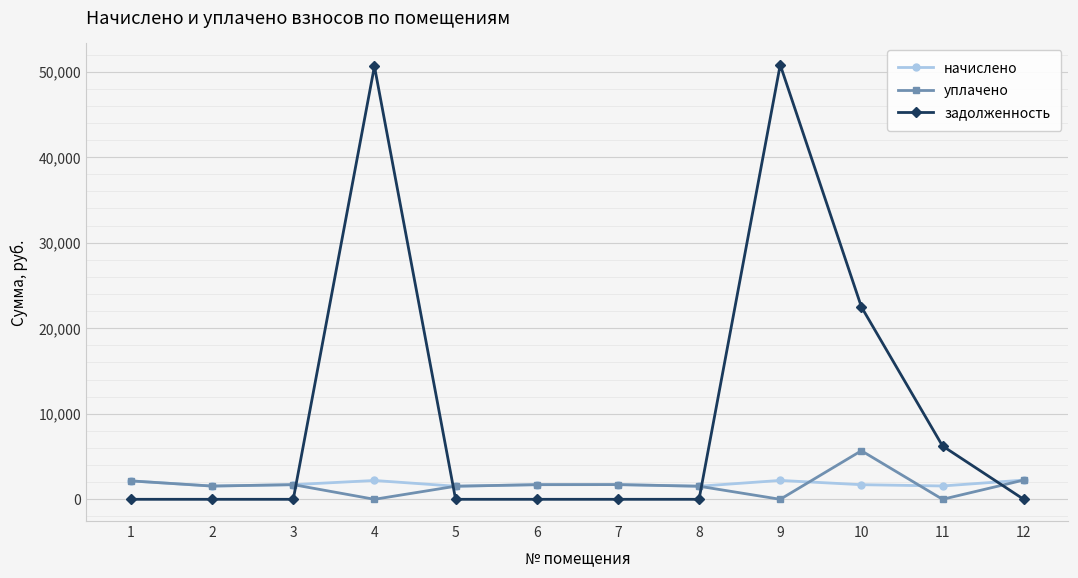

What is the value of the начислено point at the 12th from the left?

2247.3